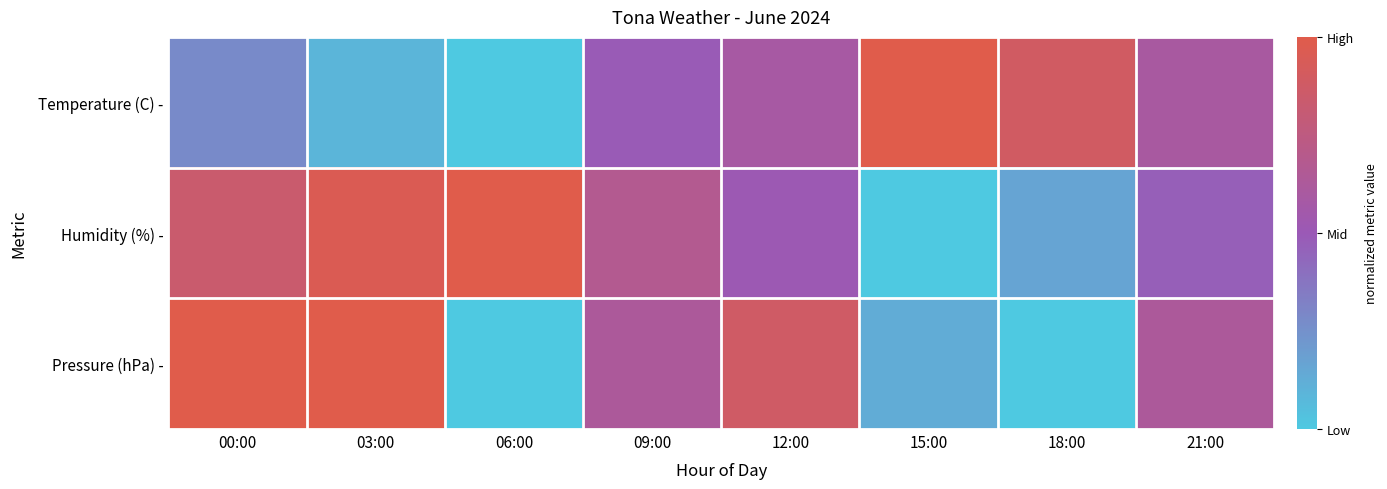

Count the number of categories in the chart.

8